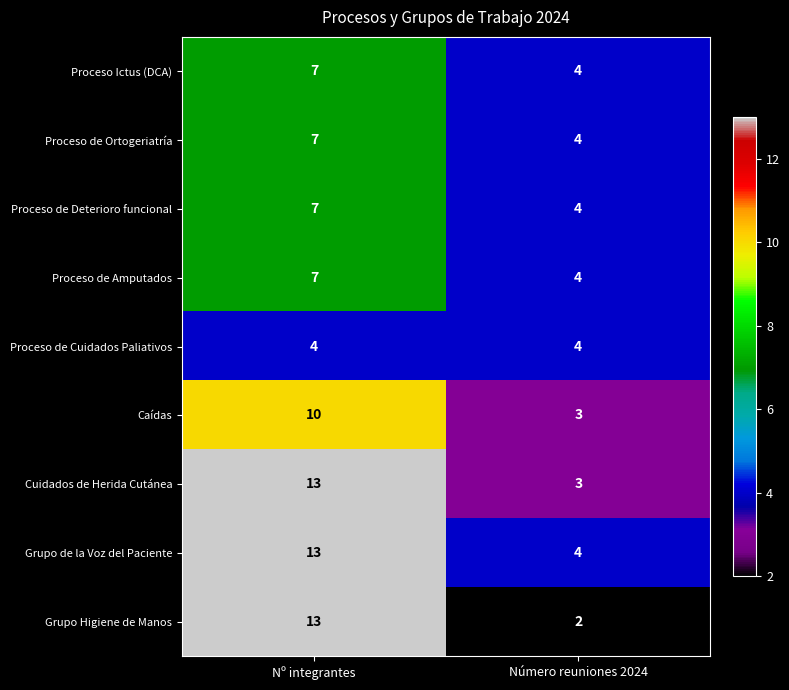

True or false: Proceso Ictus (DCA) has a value of 7 at Nº integrantes.

True